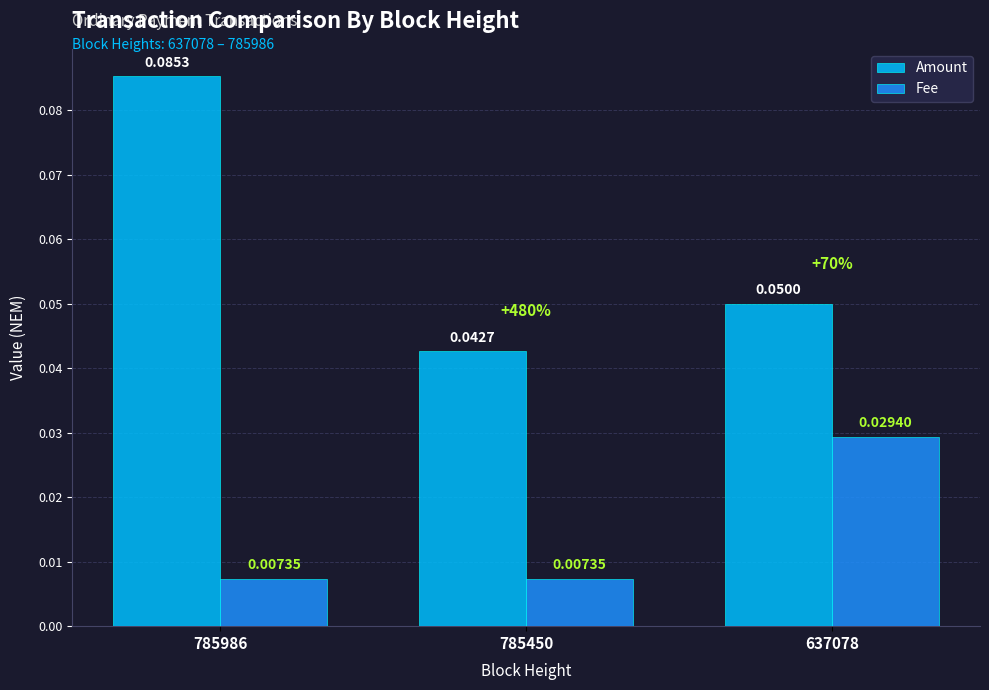

Which series changed the most between 785986 and 637078?

Amount